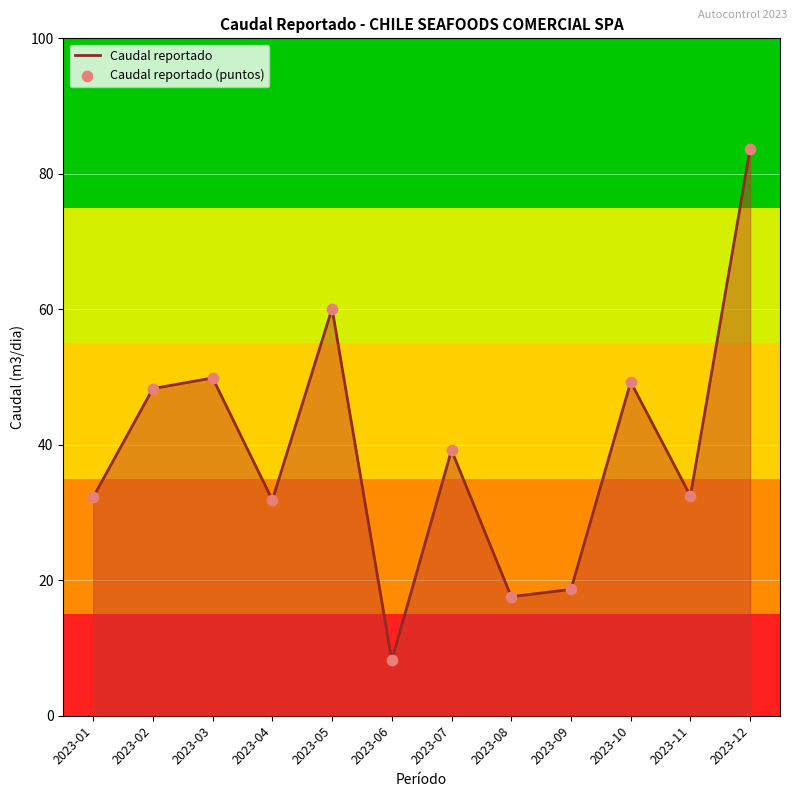

Approximately how many times larger is the value at 2023-09 compared to 2023-10?

0.4